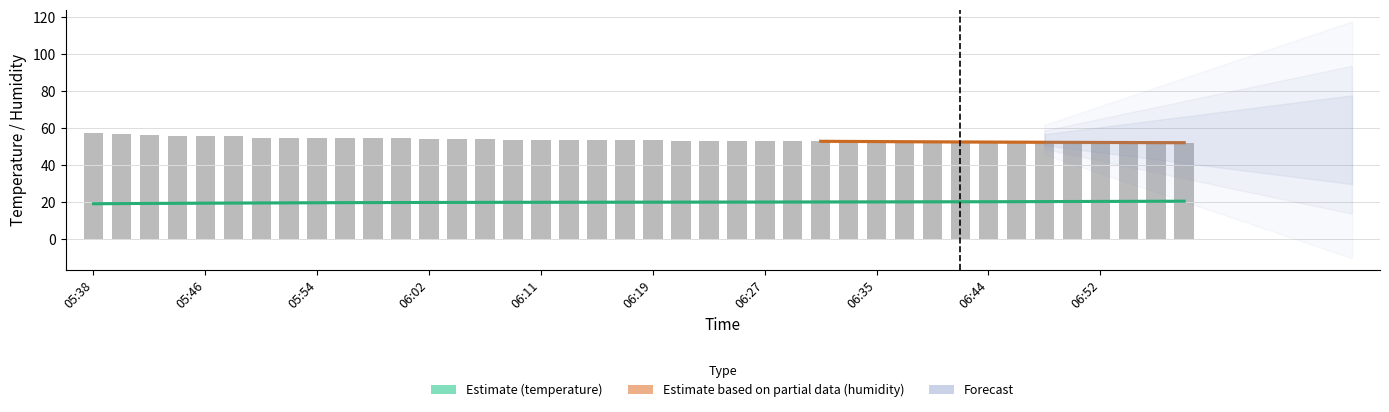

Is it true that the value at 06:02 is 91.4?

False